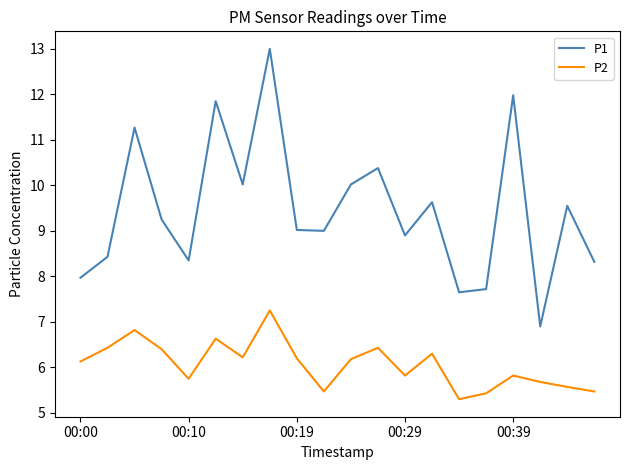

What is the smallest value displayed?

5.3